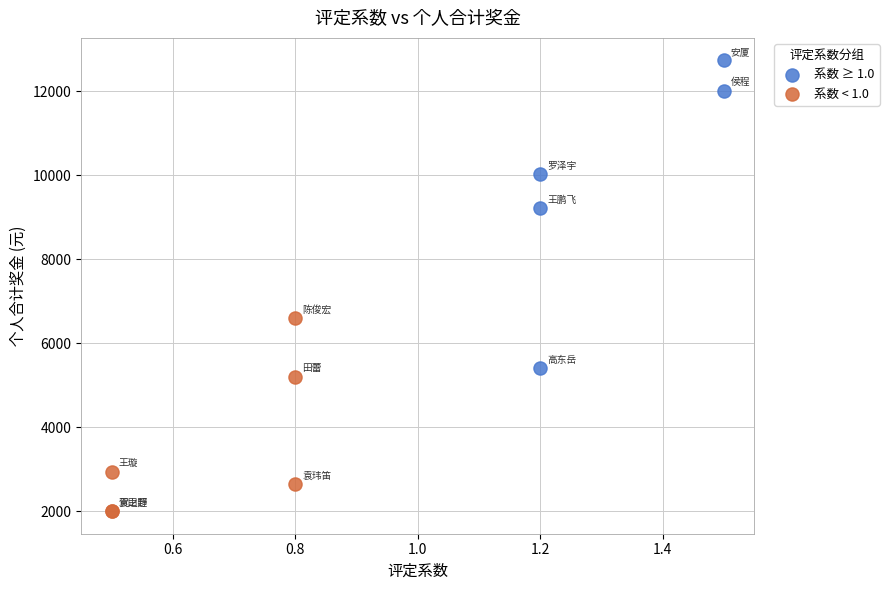

Which series contains the highest Y value?

系数 ≥ 1.0